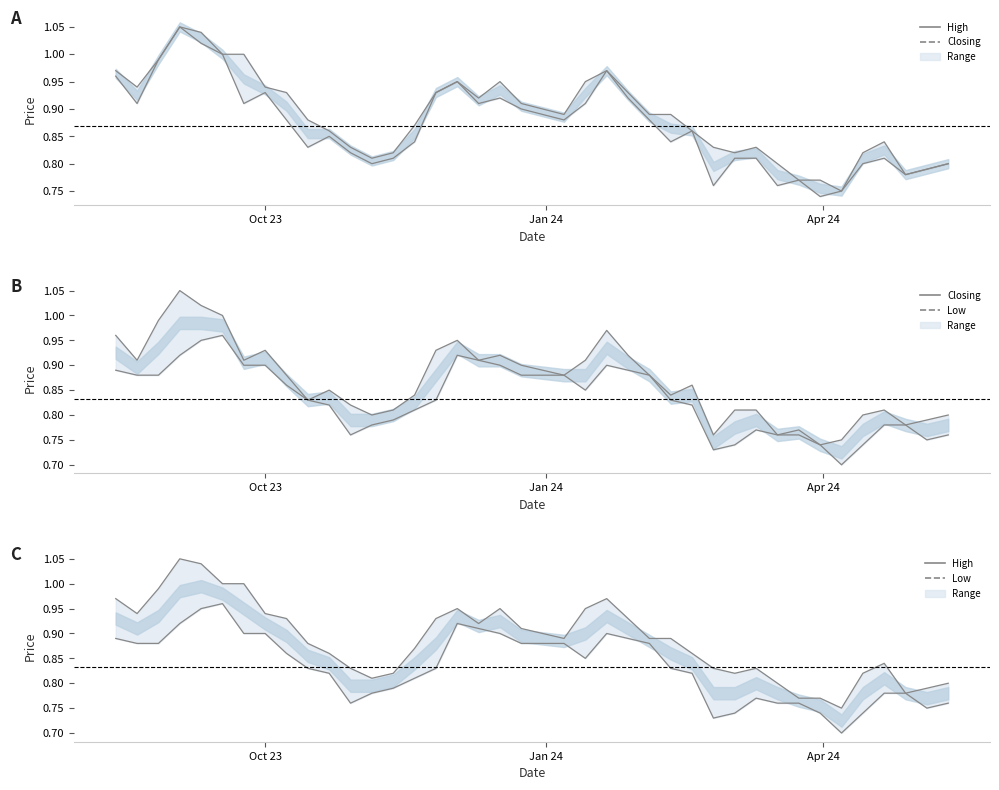

True or false: High and Low intersect in this chart.

False